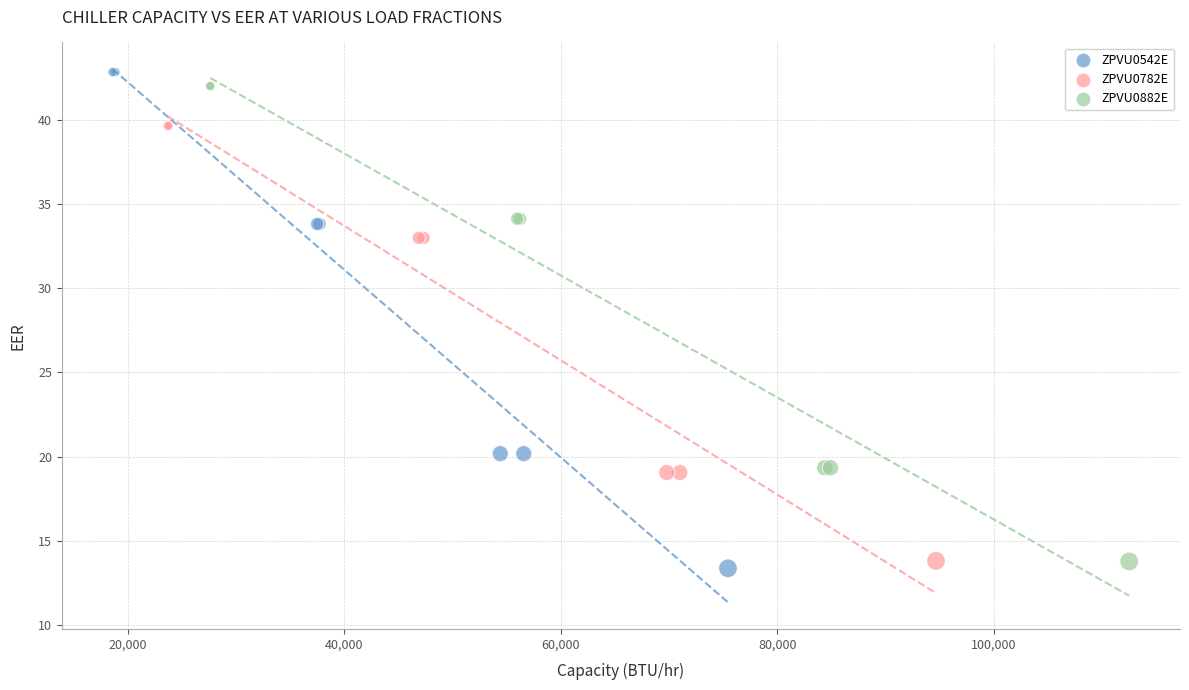

What are all the series names shown in the legend?

ZPVU0542E, ZPVU0782E, ZPVU0882E